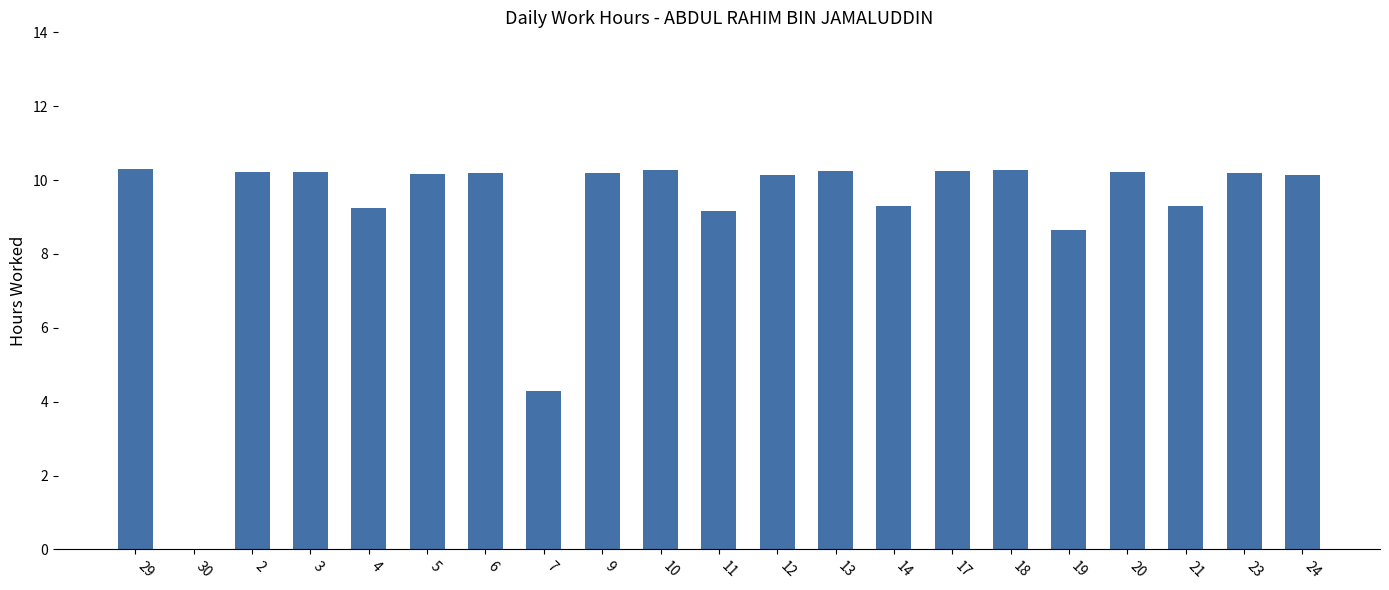

What is the sum of all values?

192.9